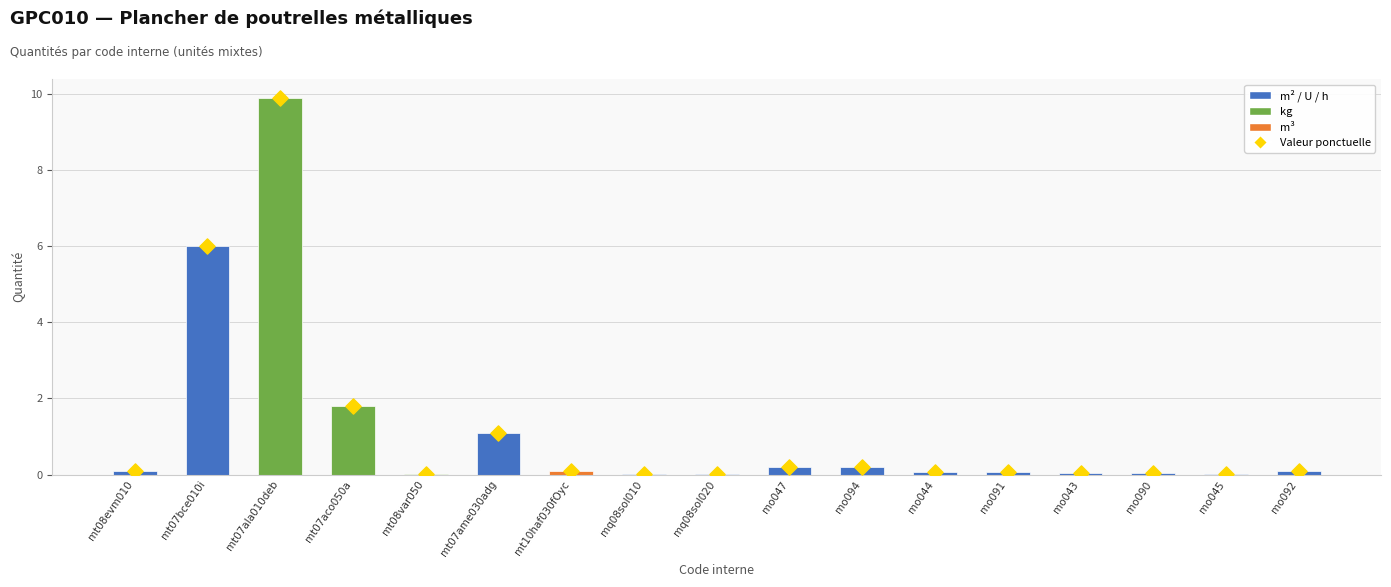

At how many categories does at least one series exceed 0?

17